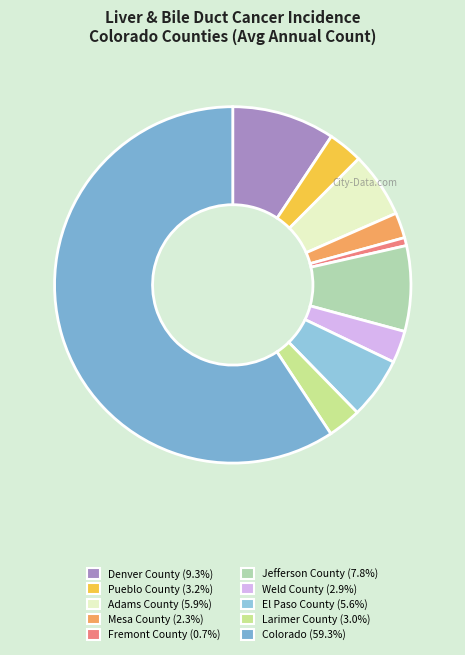

How many segments does this pie chart have?

10